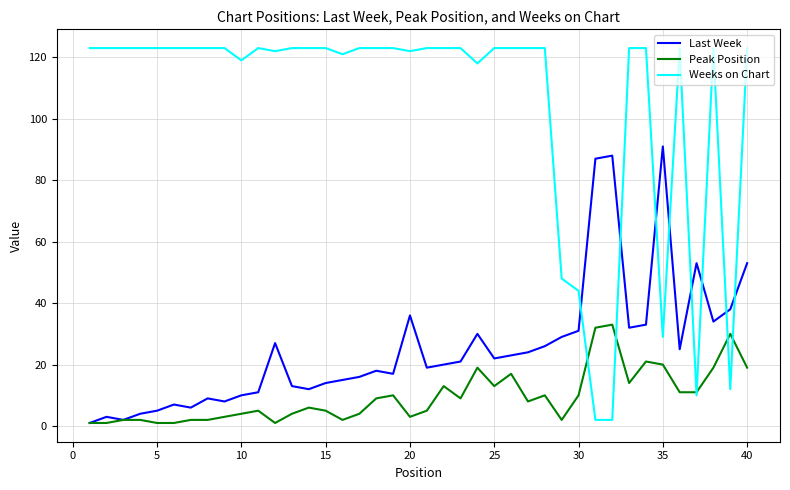

Which series has the largest range (max minus min)?

Weeks on Chart